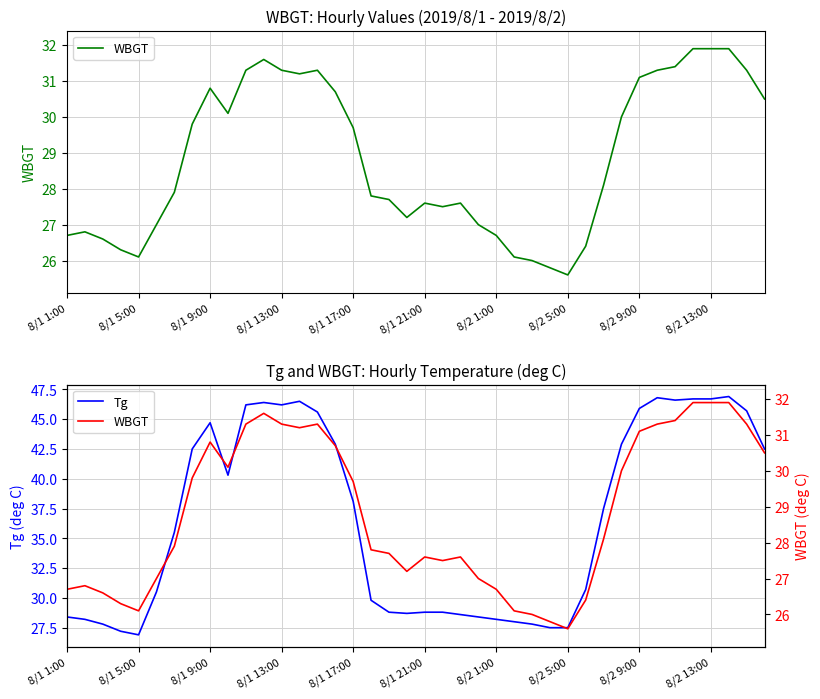

What is the minimum value for Tg?

26.9